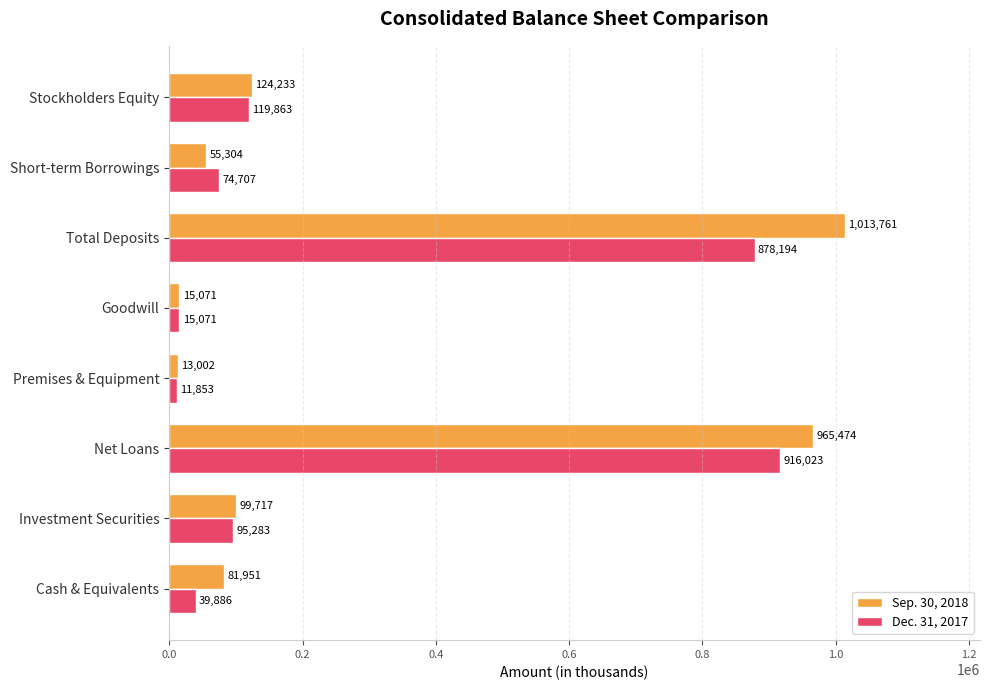

Where is Dec. 31, 2017 nearest to the value 463938?

Stockholders Equity